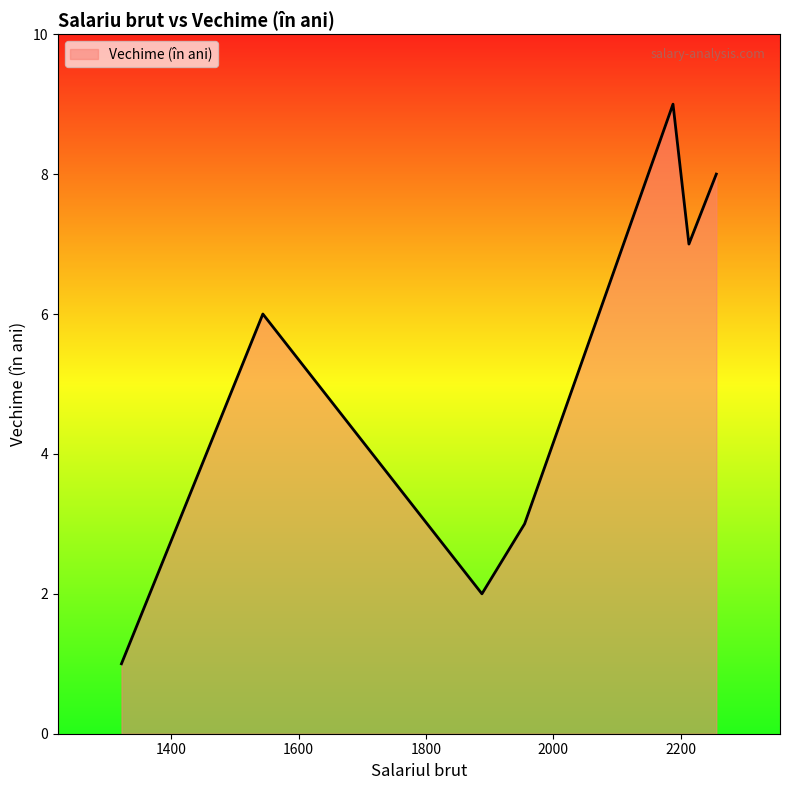

True or false: there are more than 2 points higher than both neighbors.

False